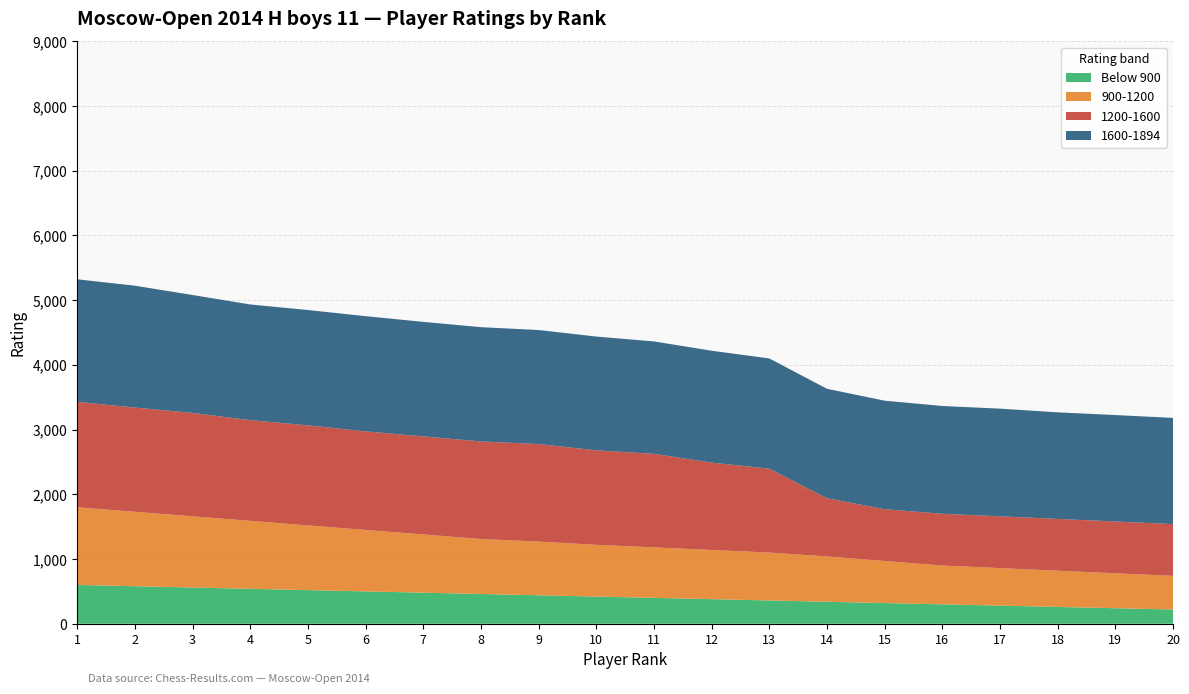

What is the total value across all series at 11?

4363